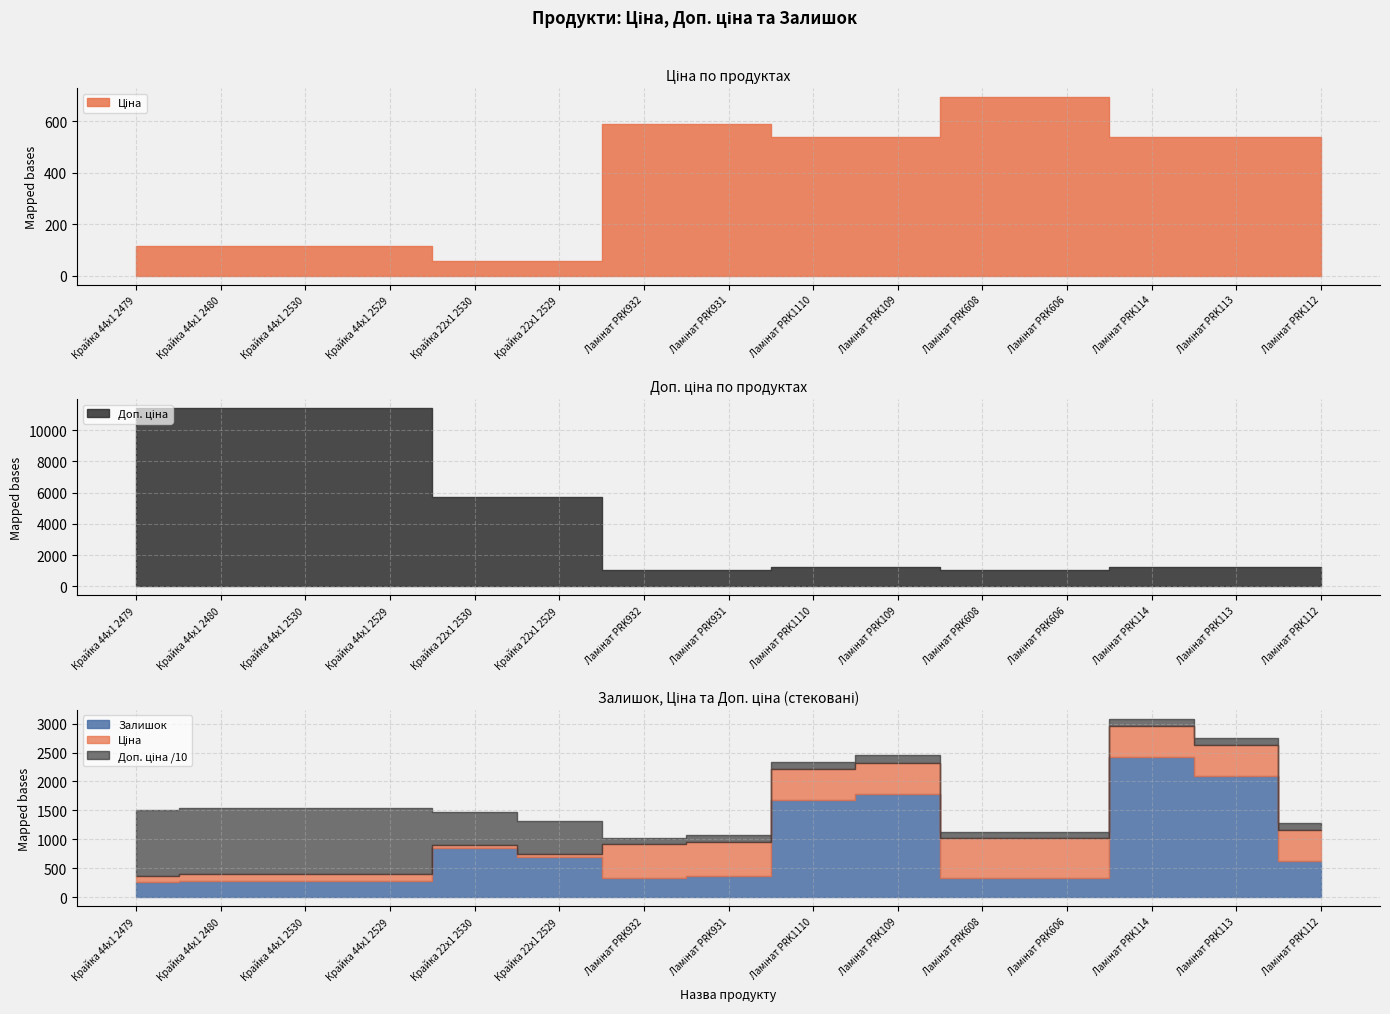

Which series ends up on top after the final intersection of Залишок and Доп. ціна?

Доп. ціна